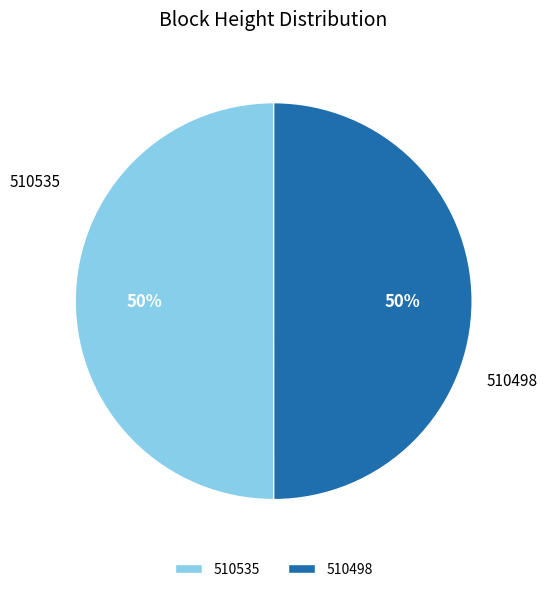

To the nearest percent, what is the average slice percentage?

50%